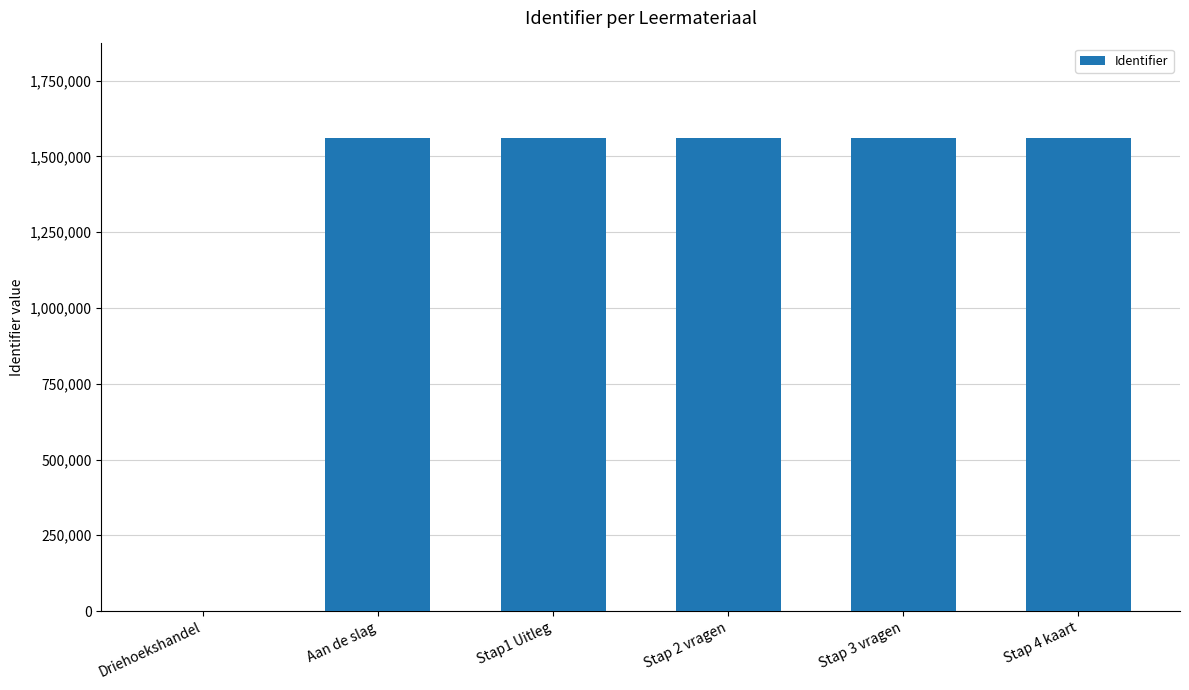

Are the bars grouped side by side (vs. stacked)?

No